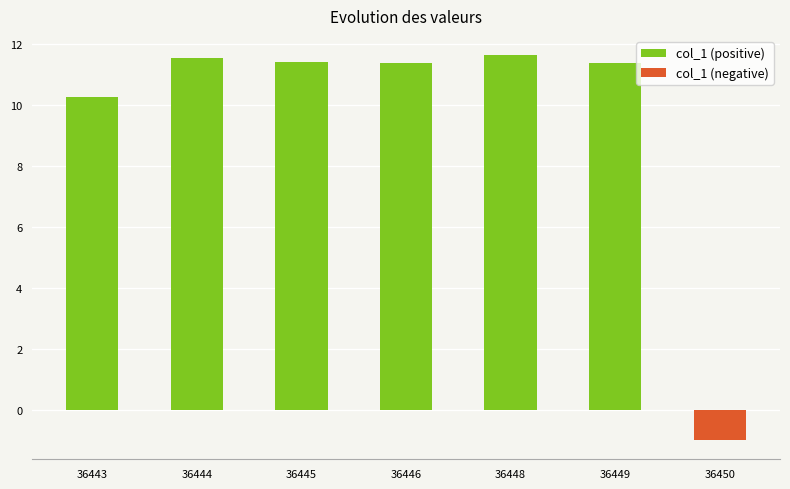

What is the average value?

9.5